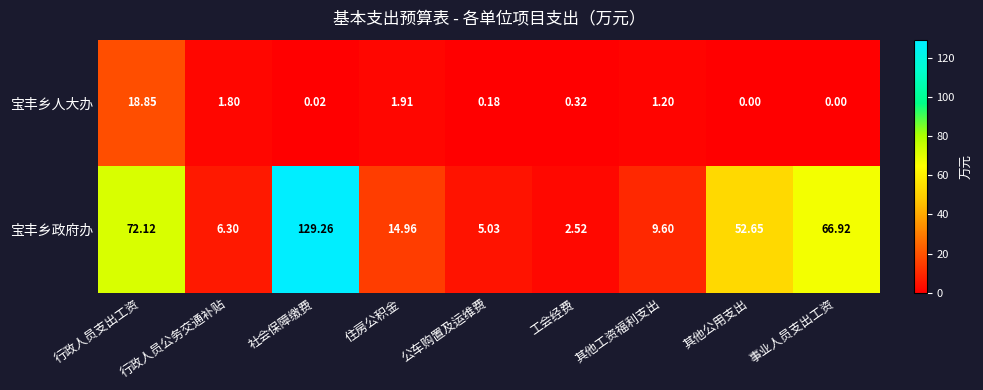

What is the spread (max minus min) of values at 行政人员公务交通补贴?

4.5